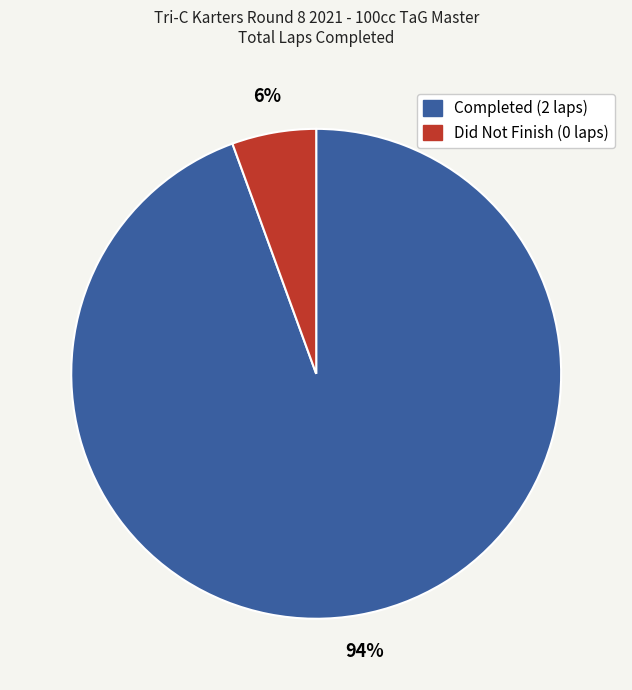

To the nearest percent, what is the average slice percentage?

50%